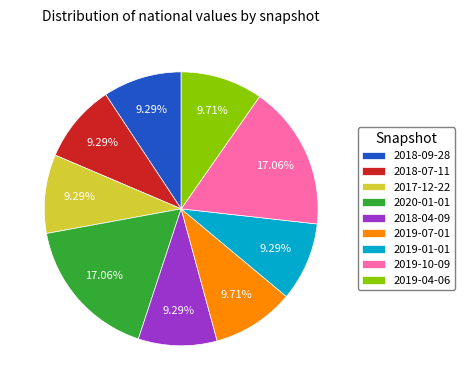

Is 2018-07-11 the majority of the pie?

No